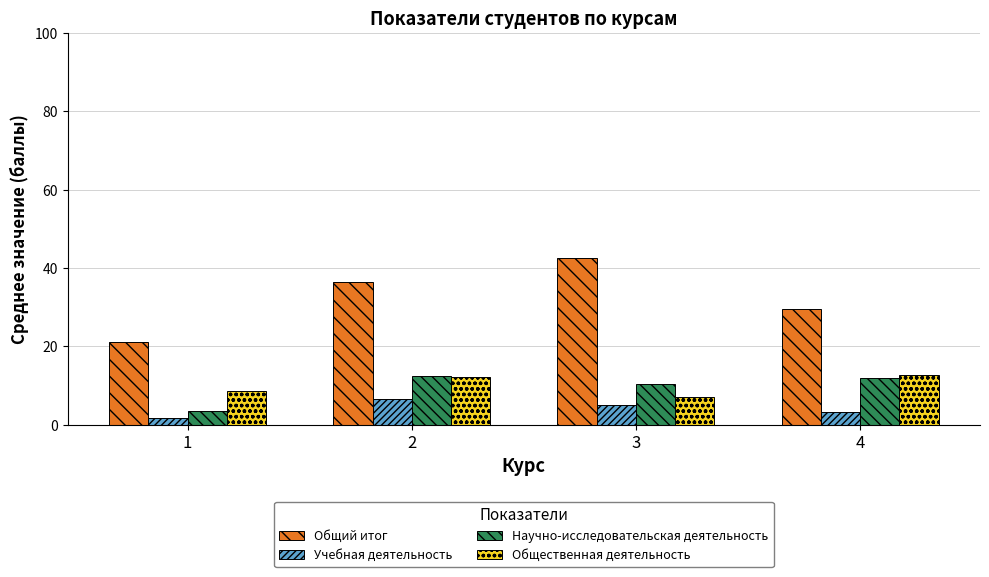

At 3, list the series in order from smallest to largest.

Учебная деятельность, Общественная деятельность, Научно-исследовательская деятельность, Общий итог